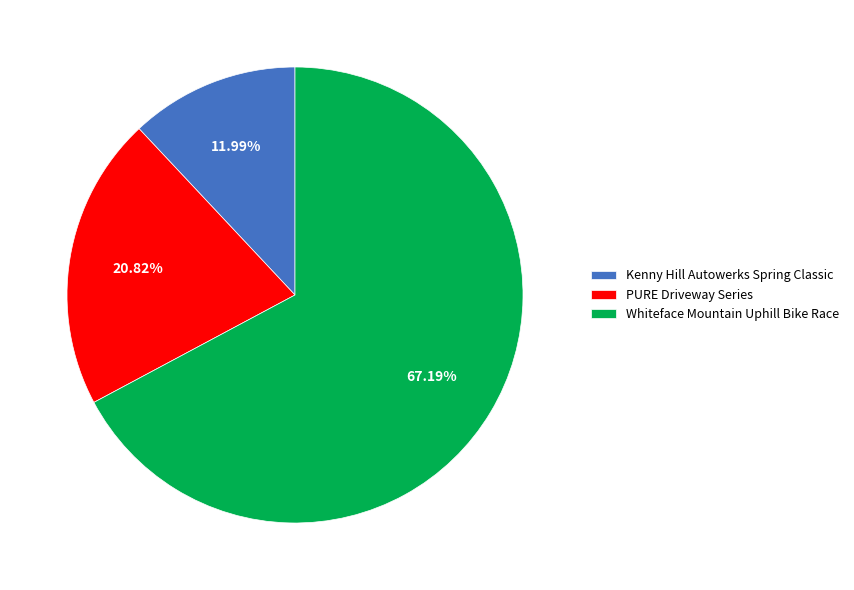

Does any single category account for the majority?

Yes